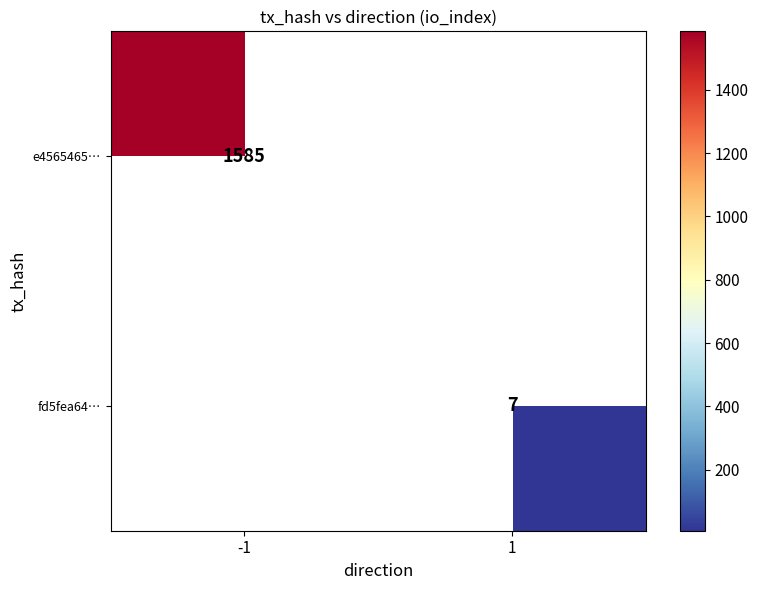

At how many categories does at least one series exceed 1167?

1